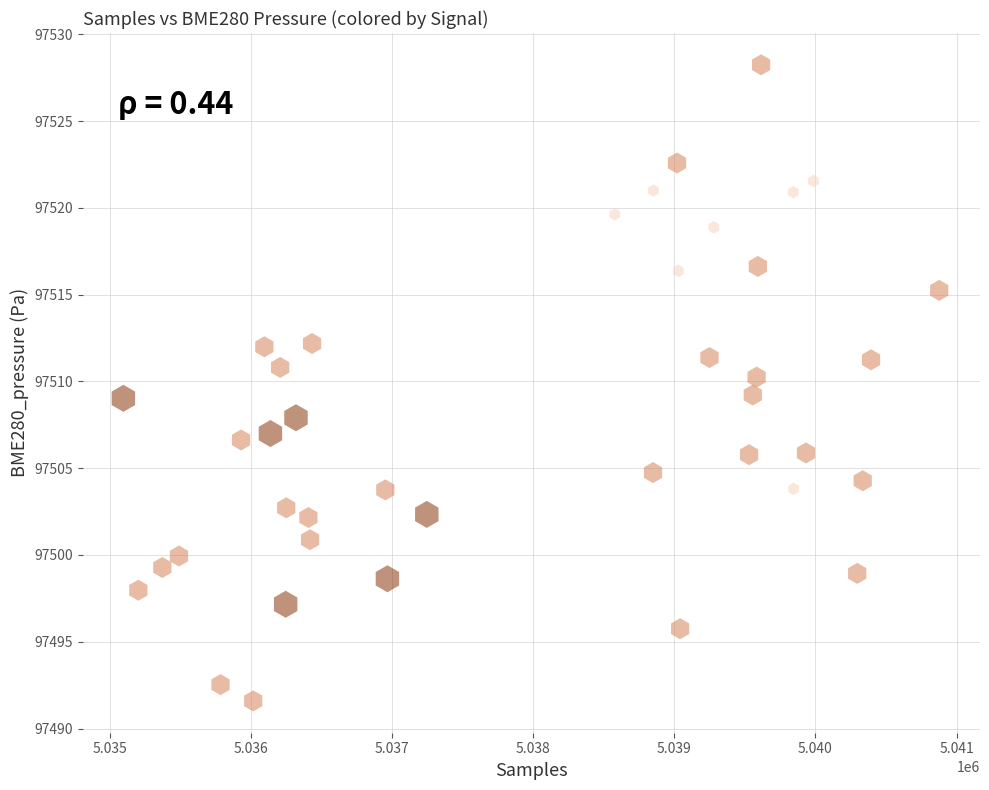

What is the range of Y values (max minus min)?

36.7